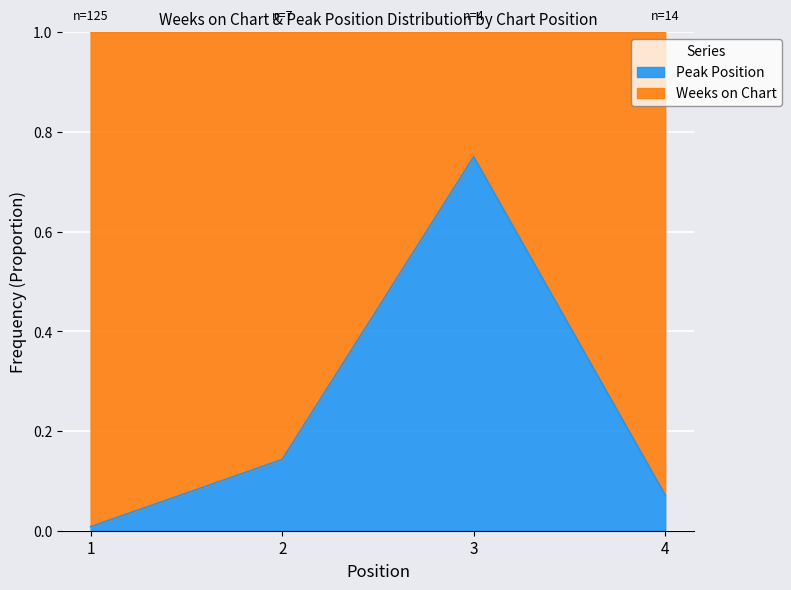

The value at 3 is 1.0. True or false?

False